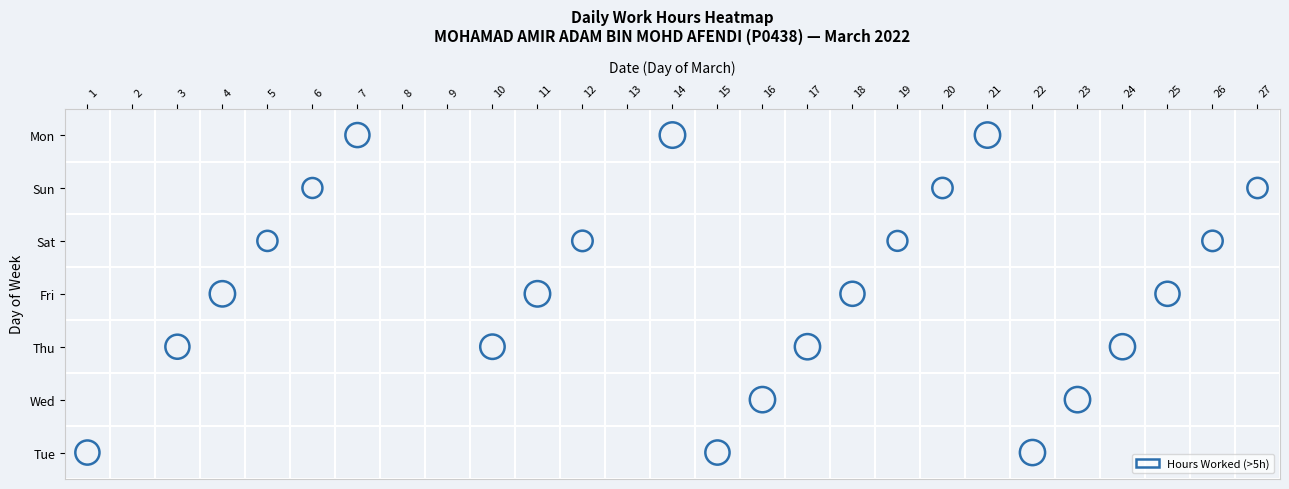

What is the average value of the 7 series?

1.6